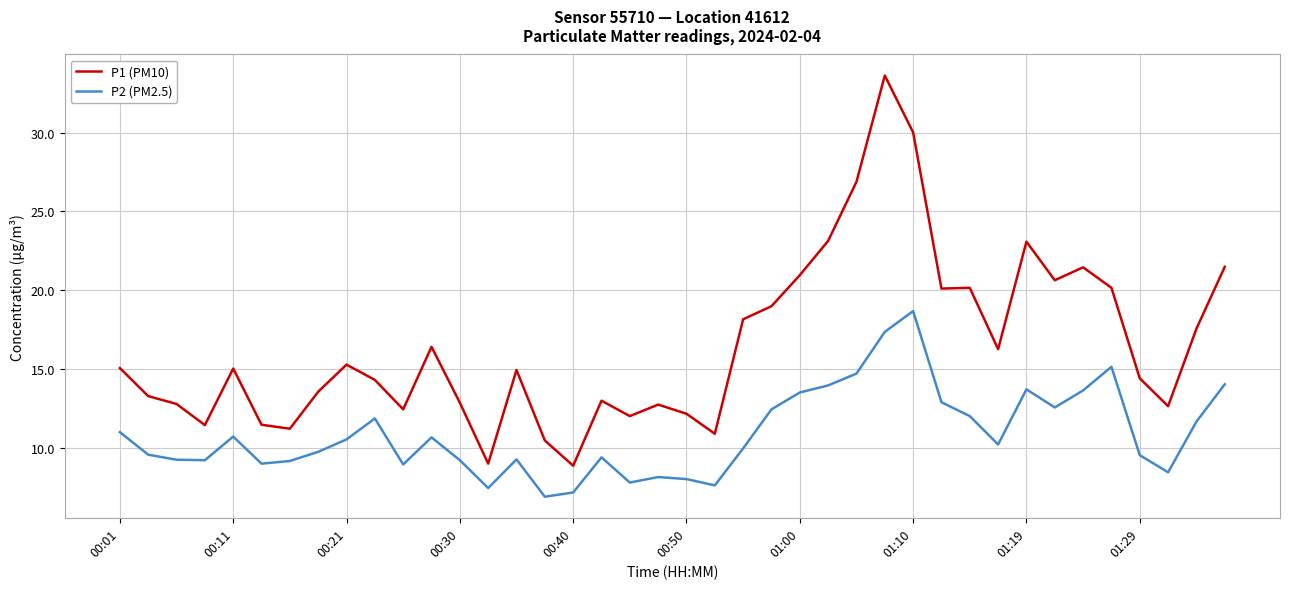

List the series in order of their peak value, highest first.

P1 (PM10), P2 (PM2.5)